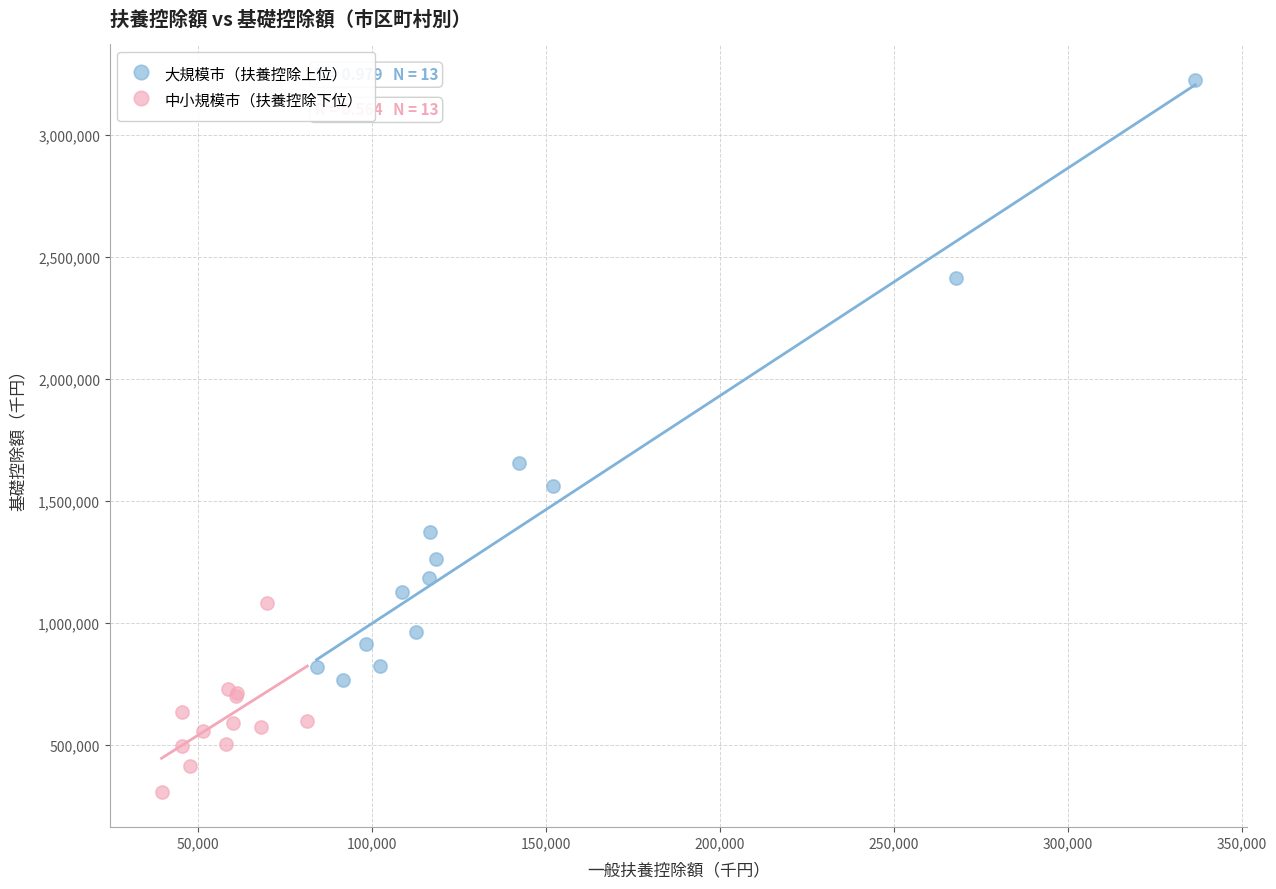

Which series contains the lowest Y value?

中小規模市（扶養控除下位）